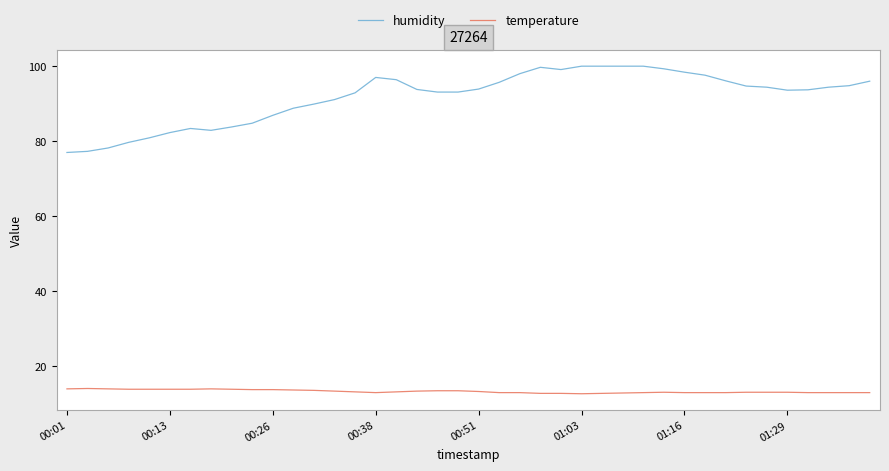

What are all the series names shown in the legend?

humidity, temperature